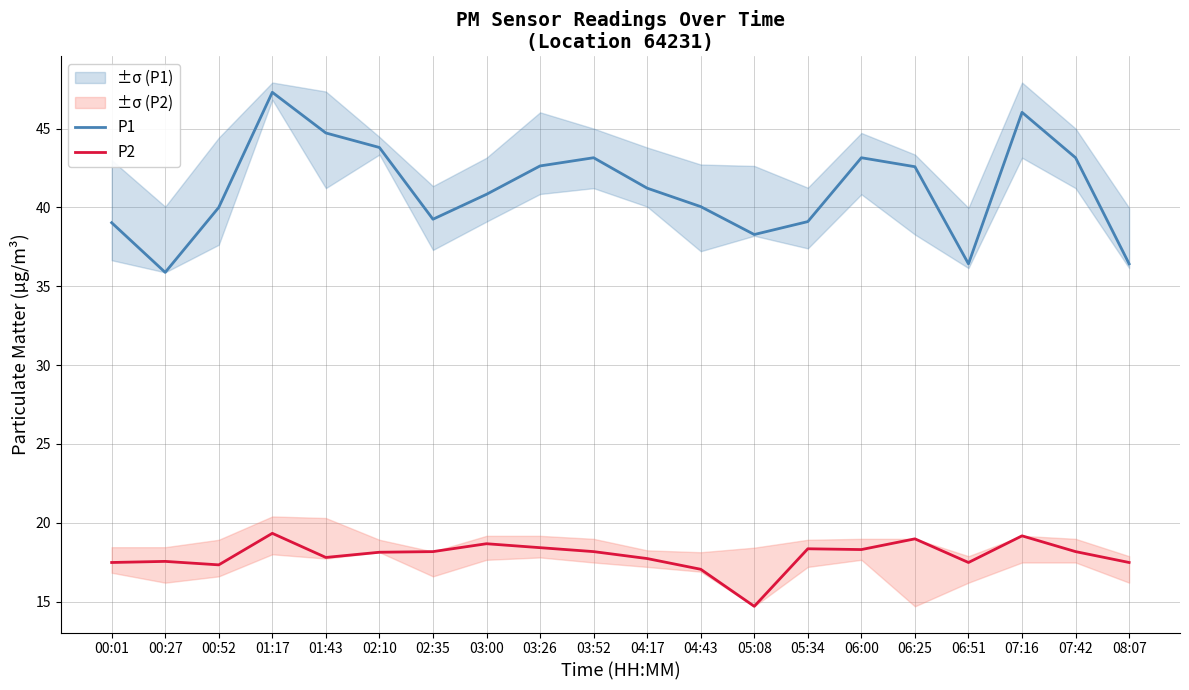

Reading left to right, transcribe all the data shown in this chart.

P1: 39.0	35.9	40.0	47.3	44.7	43.8	39.2	40.8	42.6	43.1	41.2	40.0	38.3	39.1	43.1	42.6	36.4	46.0	43.1	36.4
P2: 17.5	17.6	17.3	19.3	17.8	18.1	18.2	18.7	18.4	18.2	17.7	17.1	14.7	18.4	18.3	19.0	17.5	19.2	18.2	17.5